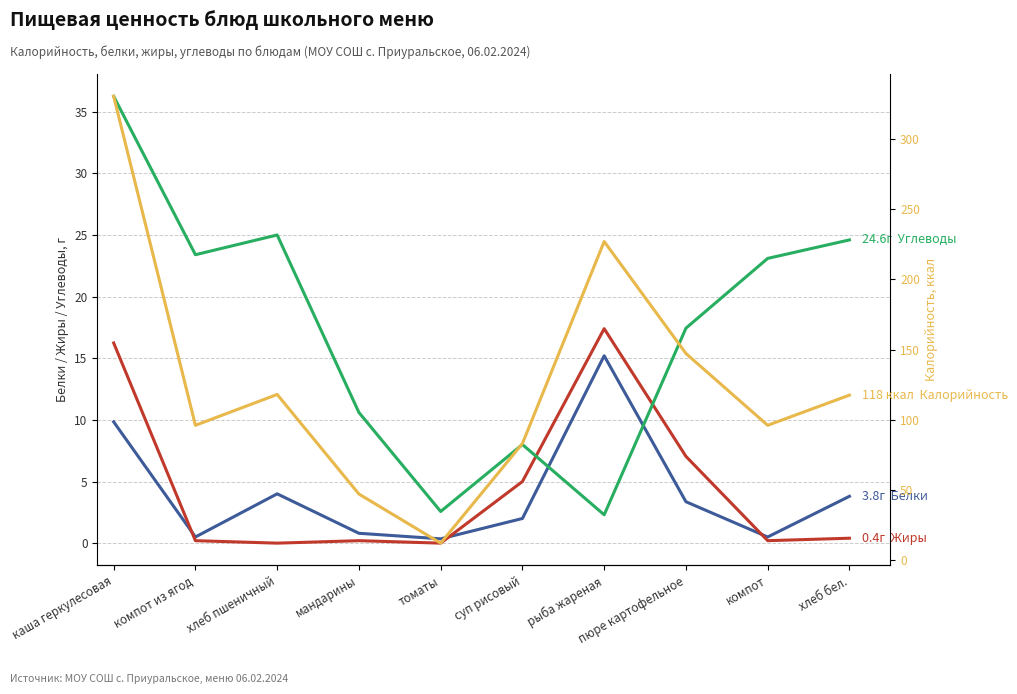

True or false: Белки has more than 2 points higher than both neighbors.

False